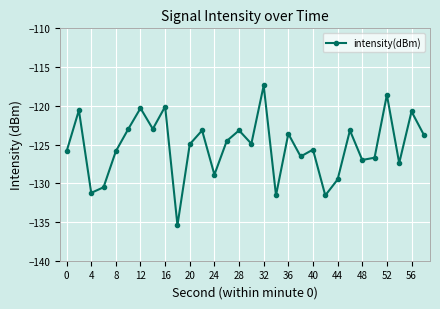

What is the greatest value displayed?

-117.4